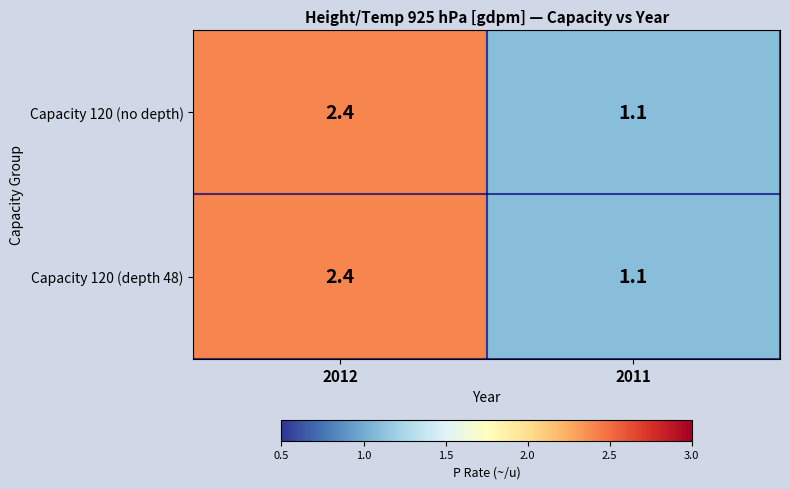

True or false: Capacity 120 (depth 48) has a value of 0.7 at 2012.

False